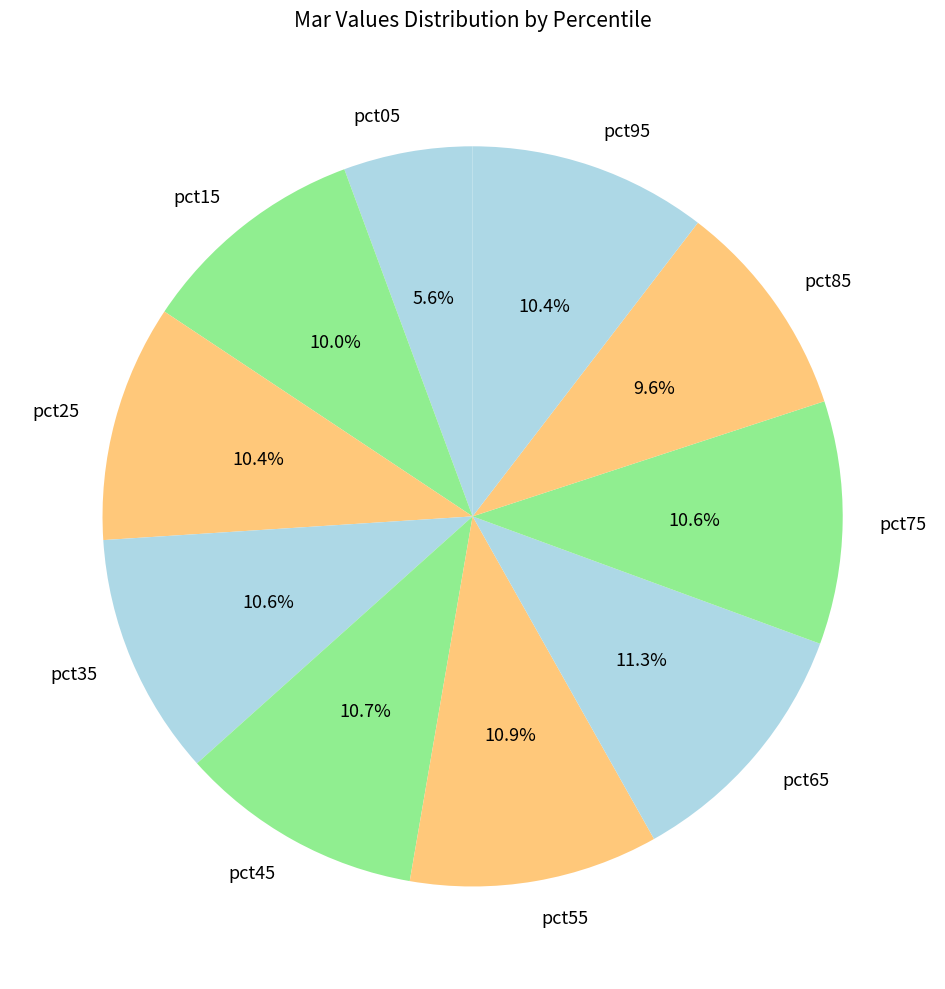

How many segments does this pie chart have?

10